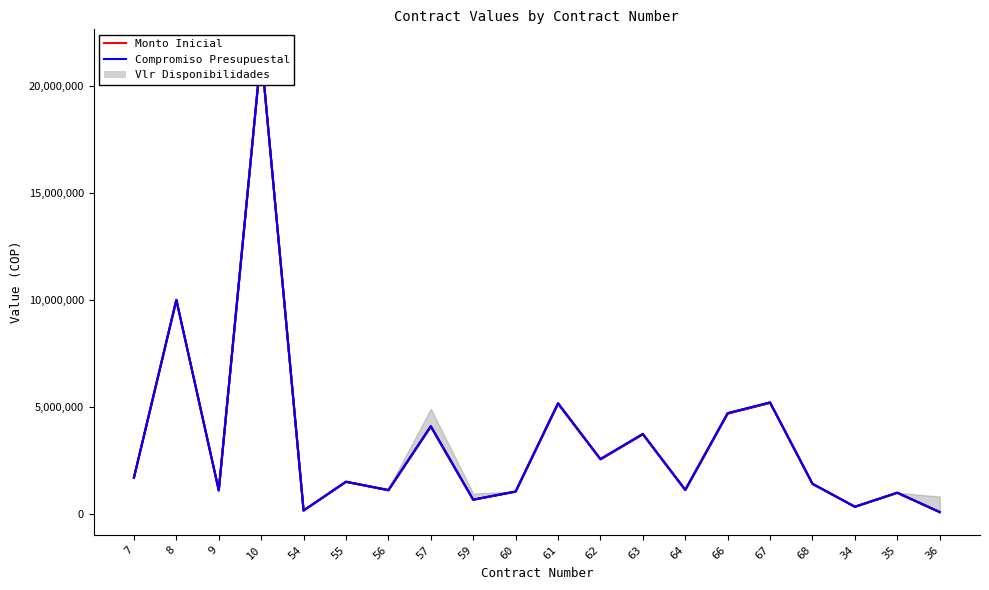

Is it true that Monto Inicial equals 2212919 at 68?

False